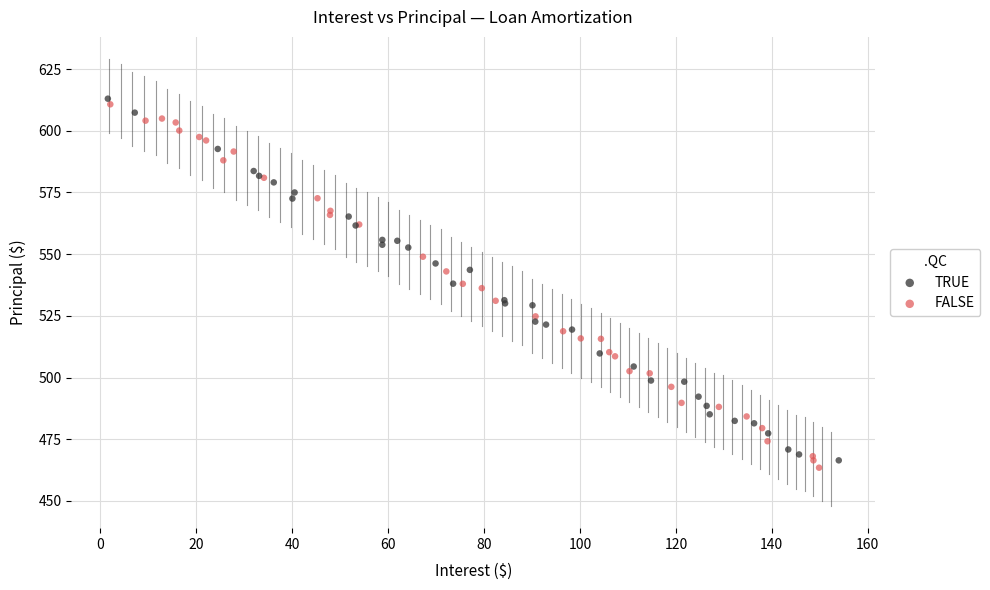

What are all the series names shown in the legend?

TRUE, FALSE